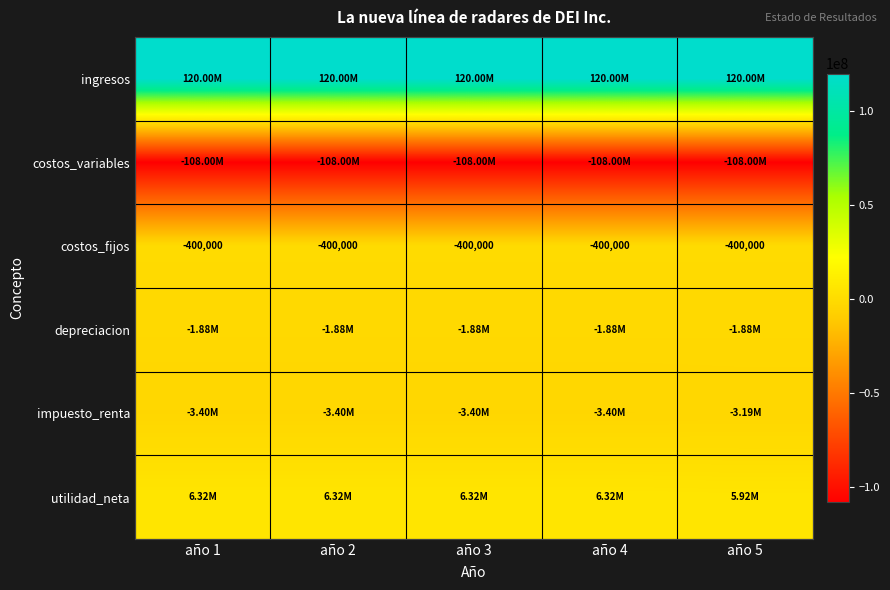

List the series in order of their peak value, highest first.

ingresos, utilidad_neta, costos_fijos, depreciacion, impuesto_renta, costos_variables